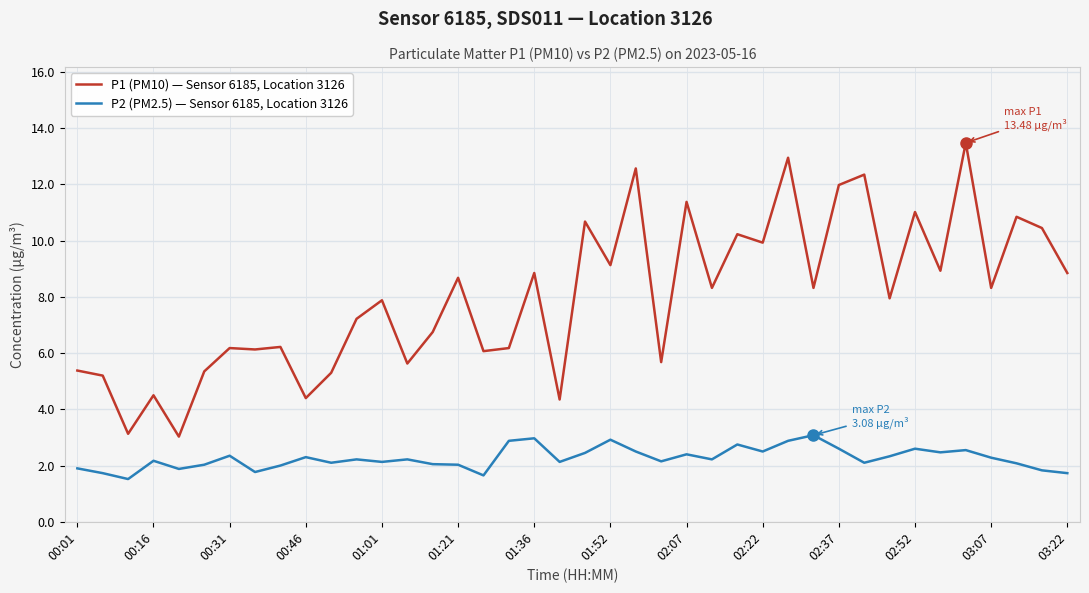

True or false: P2 (PM2.5) — Sensor 6185, Location 3126 and P1 (PM10) — Sensor 6185, Location 3126 intersect in this chart.

False